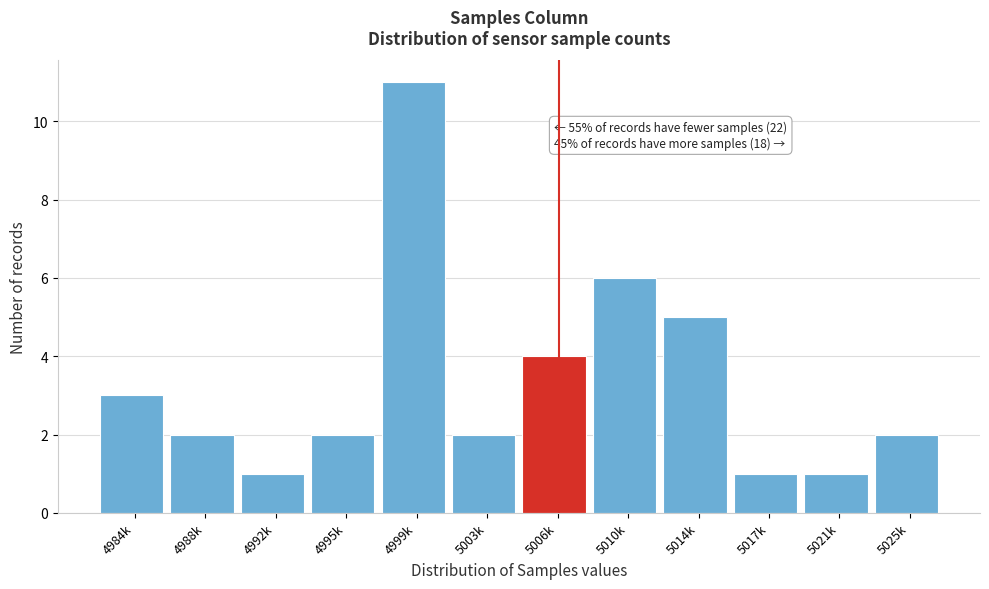

Reading right to left, what are all the values shown in this chart?

5025k=2	5021k=1	5017k=1	5014k=5	5010k=6	5006k=4	5003k=2	4999k=11	4995k=2	4992k=1	4988k=2	4984k=3